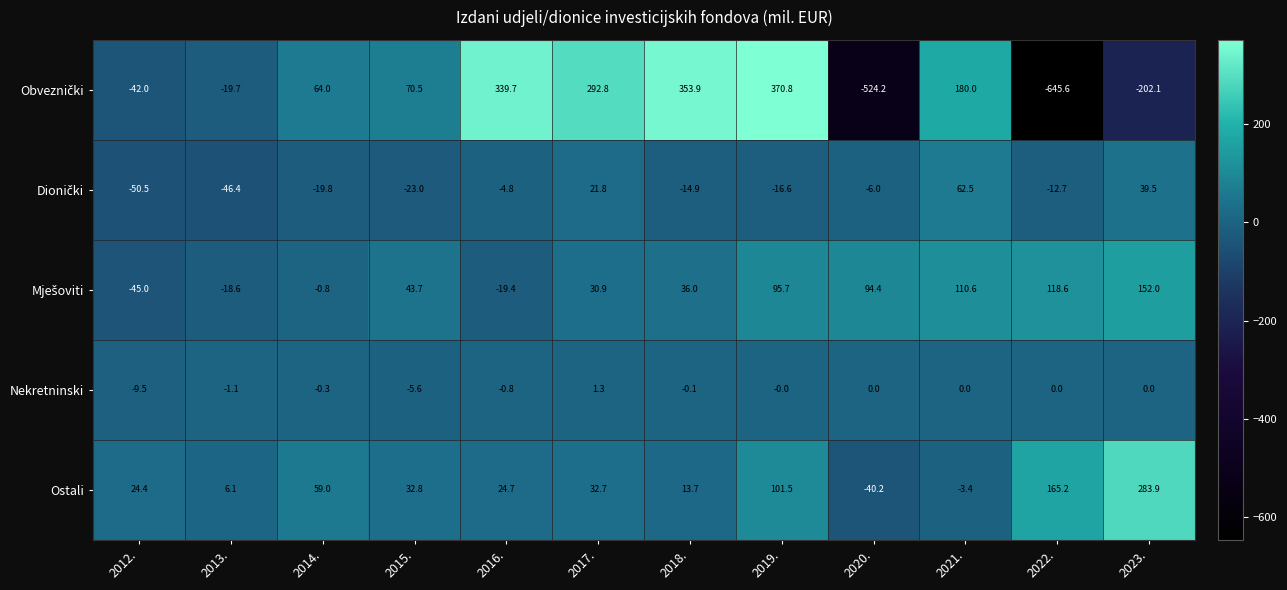

At which category does the chart reach its peak across all series?

2019.